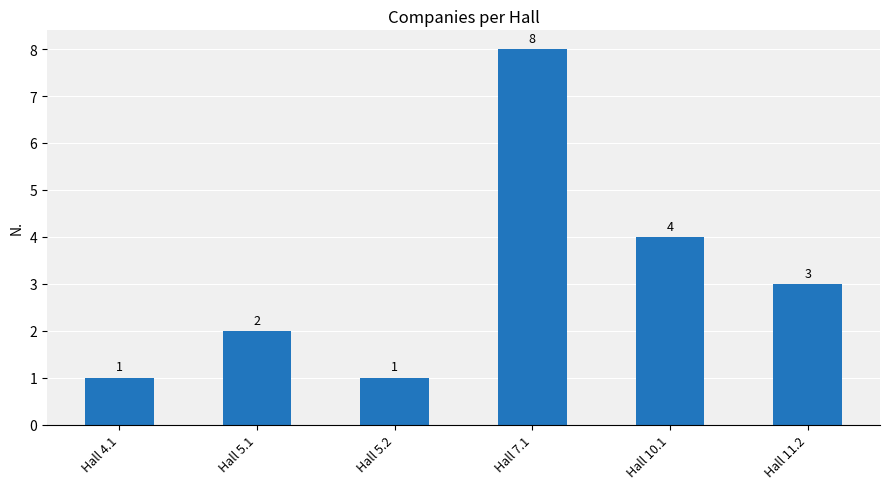

Count the number of categories in the chart.

6